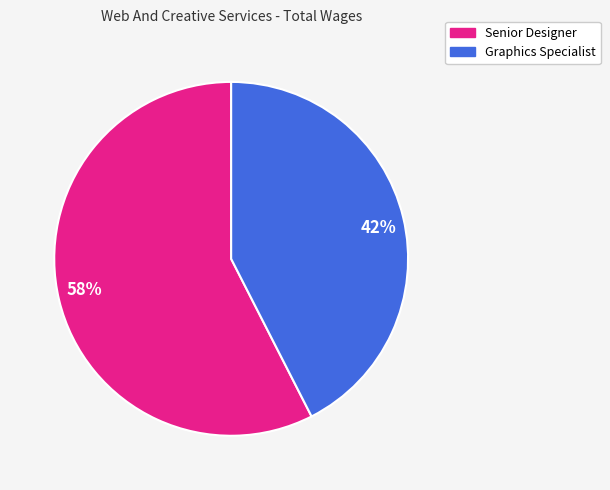

What percentage is the Graphics Specialist slice, to the nearest percent?

42%